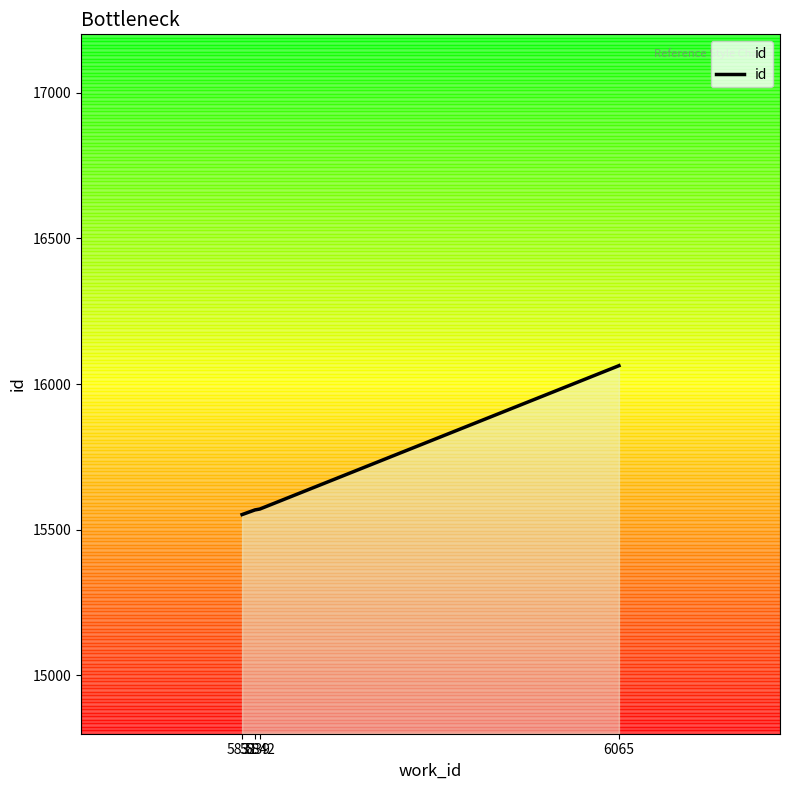

What is the minimum value shown in the chart?

15552